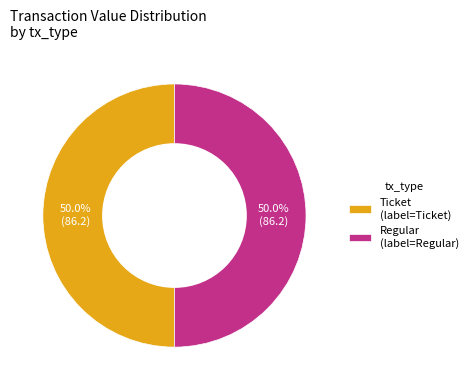

Is the sum of Regular (label=Regular) and Ticket (label=Ticket) greater than half?

Yes